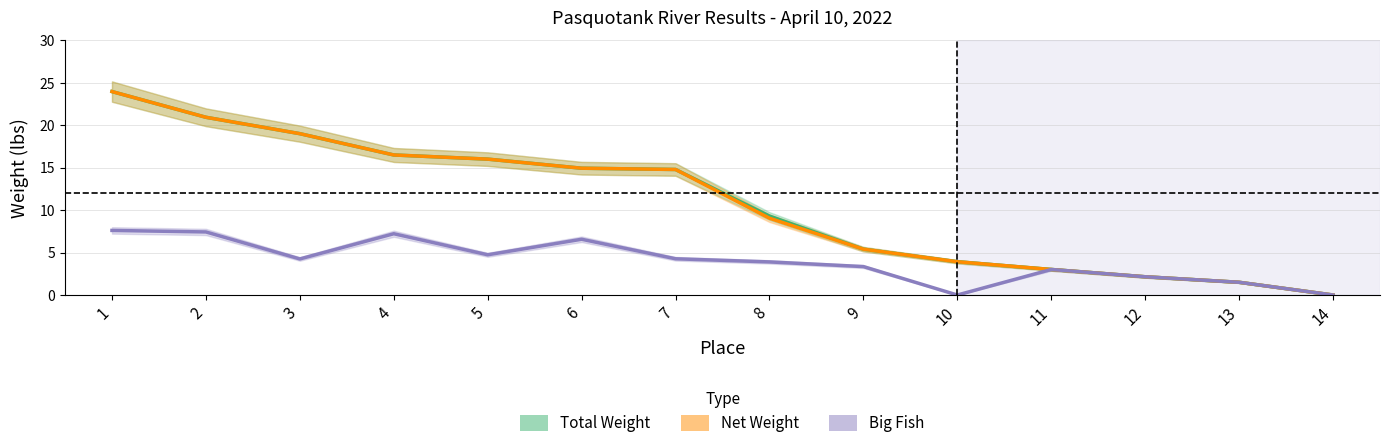

What are all the series names shown in the legend?

Total Weight, Net Weight, Big Fish